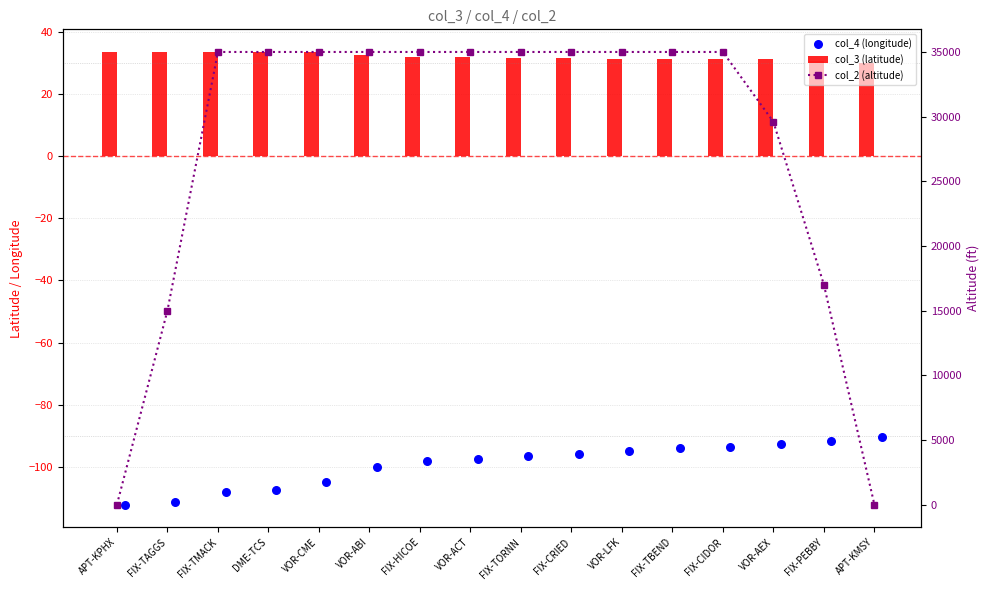

What are all the series names shown in the legend?

col_3 (latitude), col_4 (longitude), col_2 (altitude)